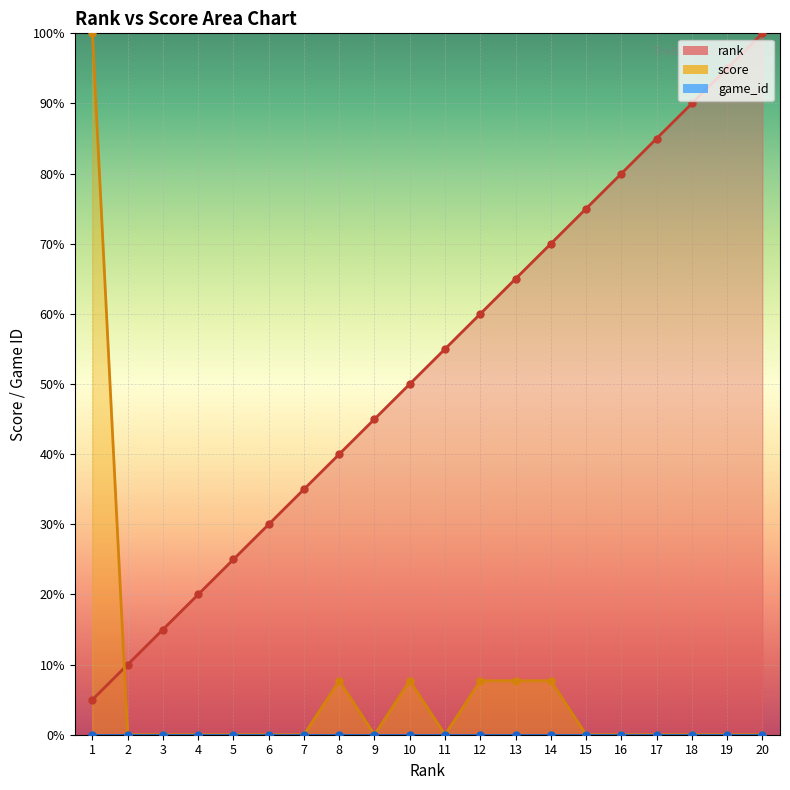

The value of score at 13 is 7.7. True or false?

True